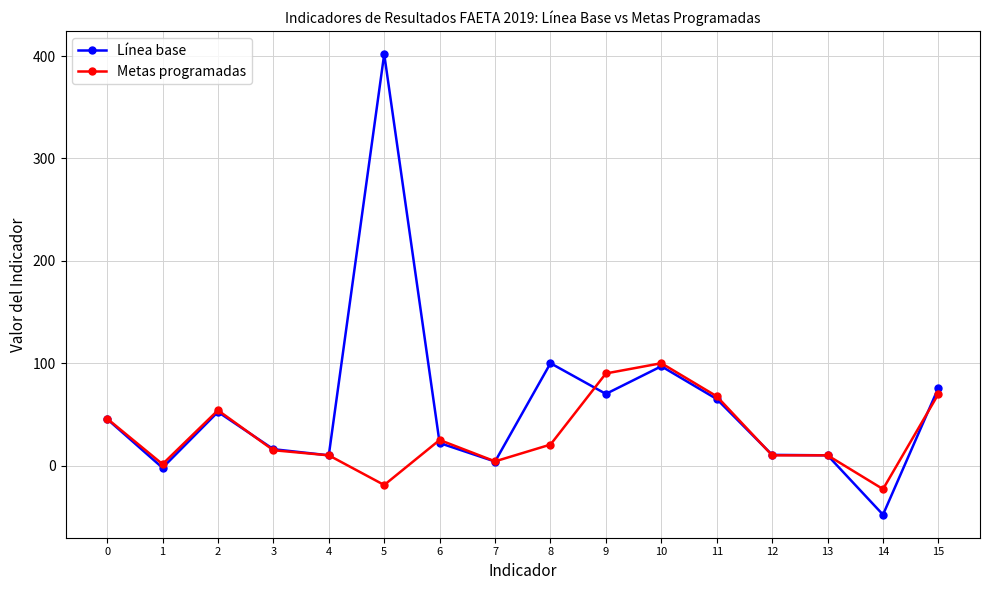

Which category has the lowest value in the Línea base series?

14